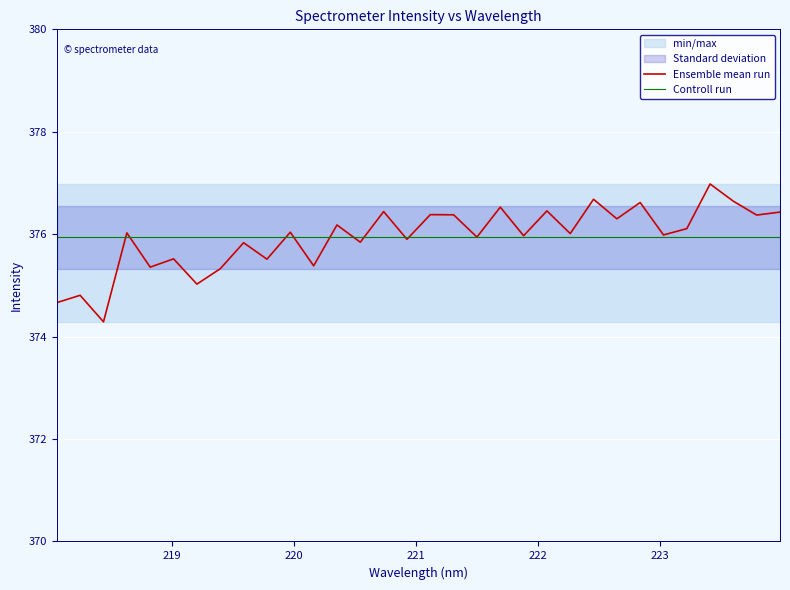

At which label does the data first exceed 376?

218.6332